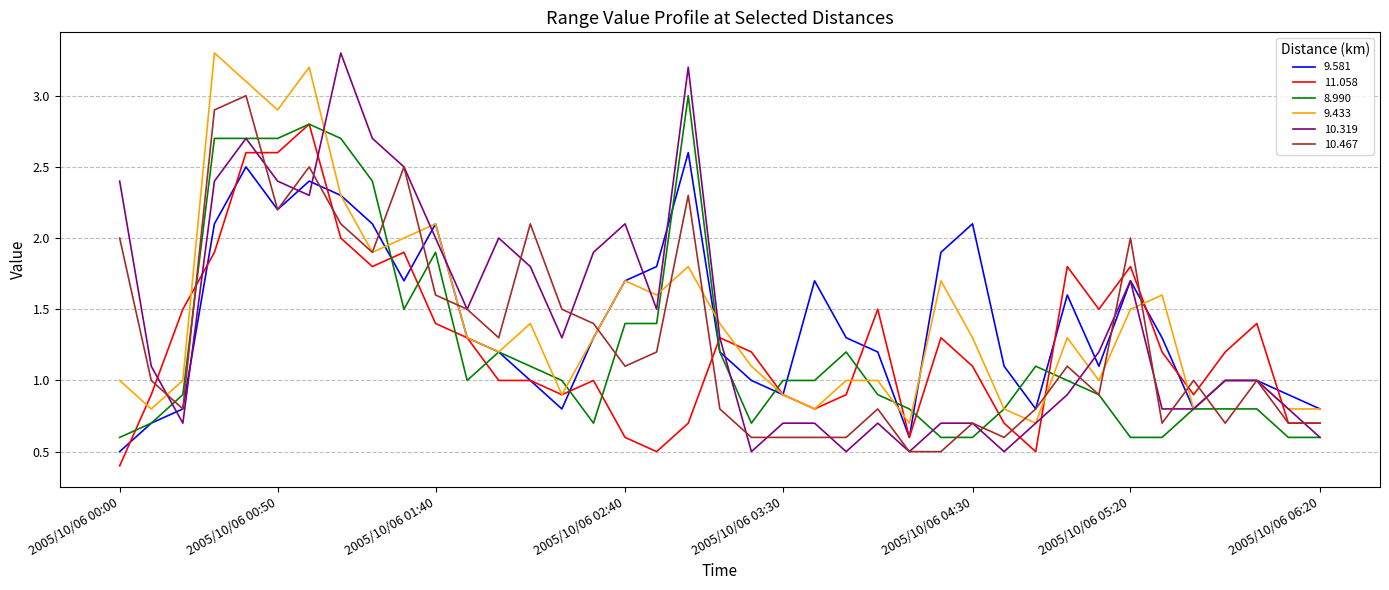

Which series has the largest range (max minus min)?

10.319